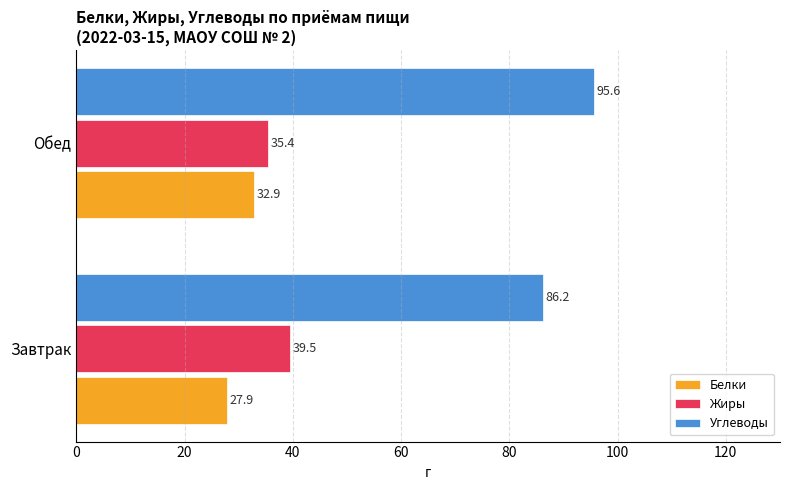

At which label is Жиры closest to 37?

Обед